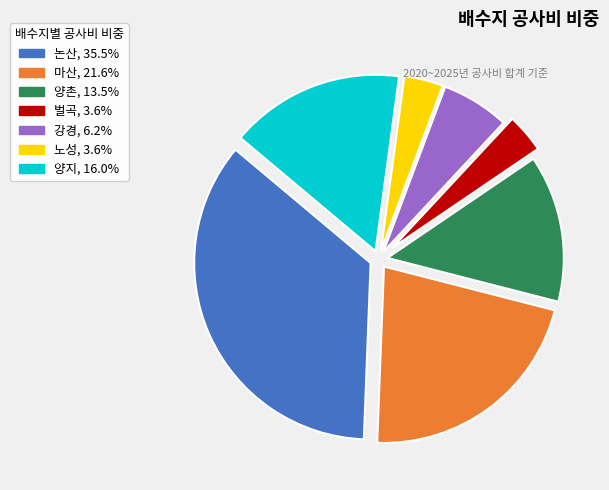

Does any single category account for the majority?

No